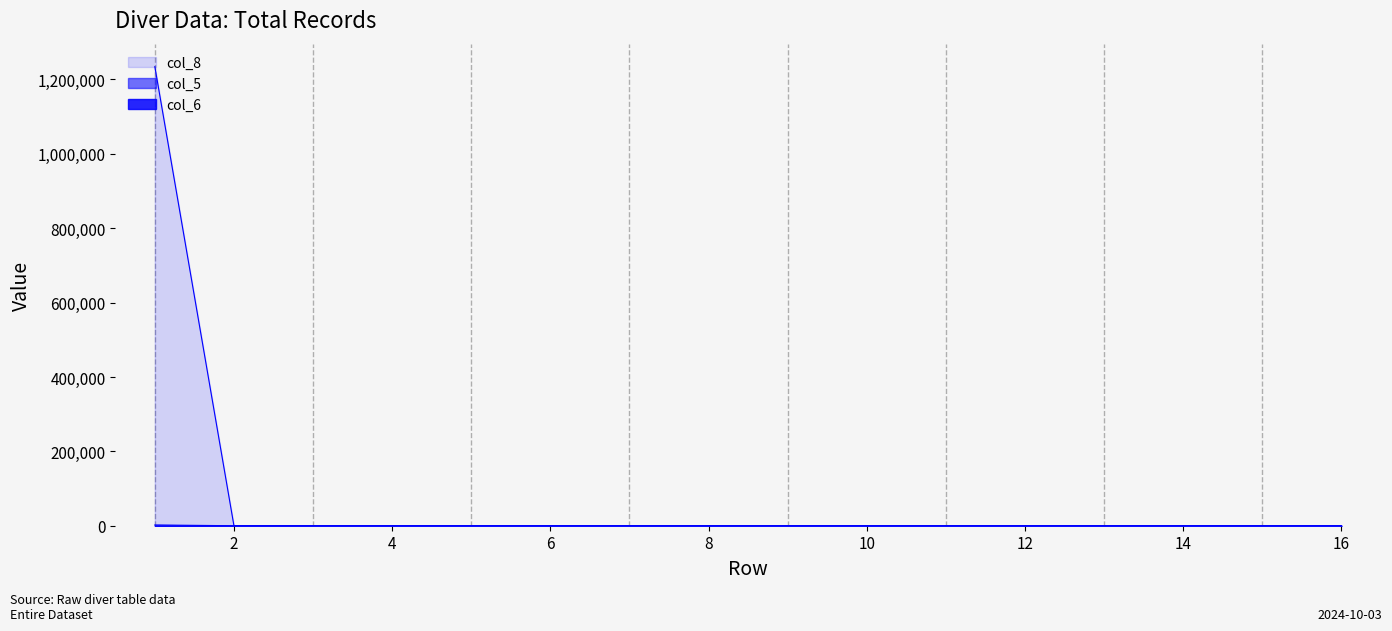

How many lines are shown in the chart?

3